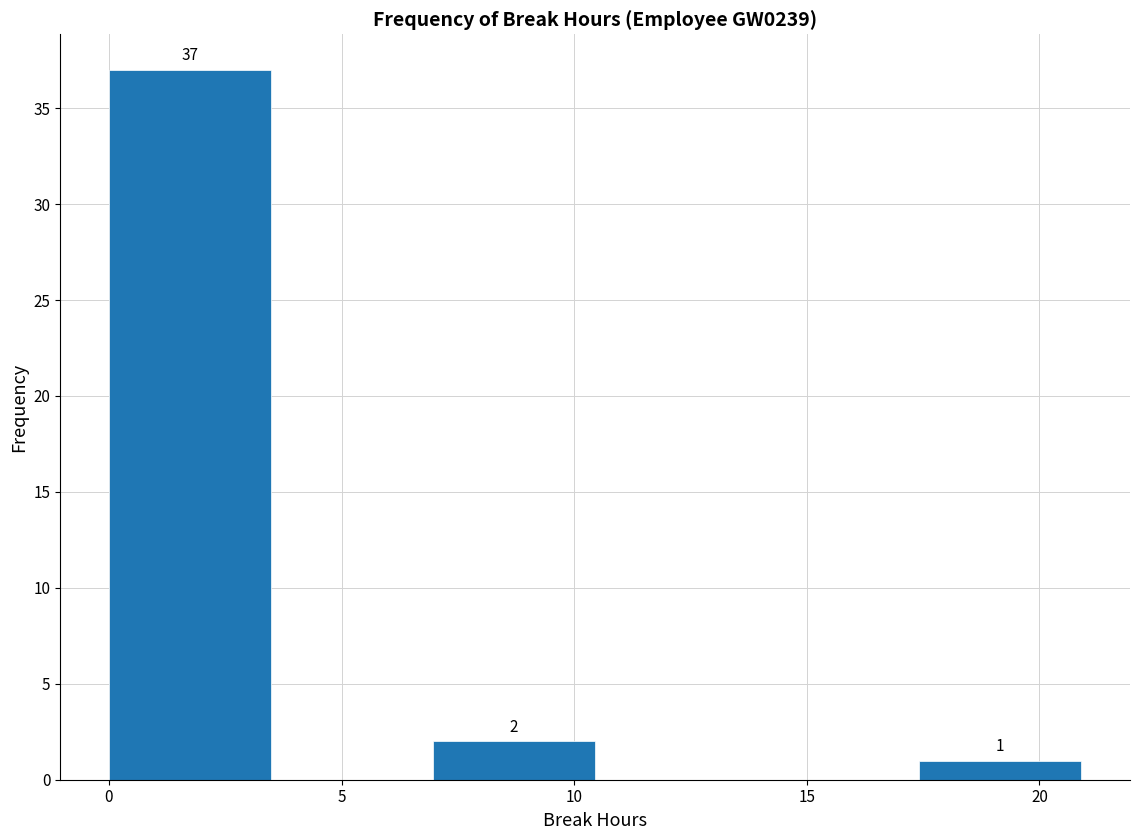

Over which range of the x-axis is the bar tallest?

0.0 to 3.5